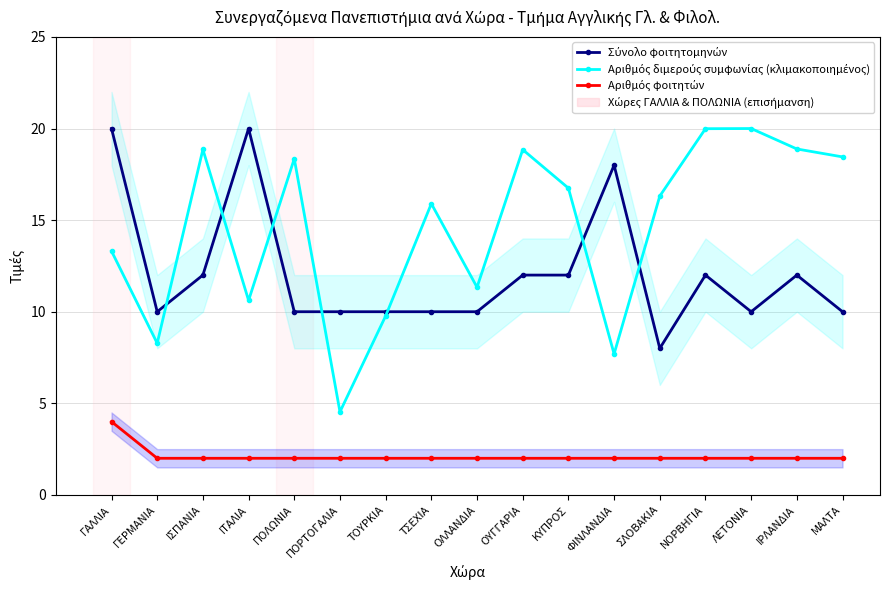

Reading left to right, list all the values displayed in this chart.

Σύνολο φοιτητομηνών: 20.0	10.0	12.0	20.0	10.0	10.0	10.0	10.0	10.0	12.0	12.0	18.0	8.0	12.0	10.0	12.0	10.0
Αριθμός διμερούς συμφωνίας (κλιμακοποιημένος): 13.3	8.3	18.9	10.6	18.4	4.5	9.8	15.9	11.3	18.8	16.7	7.7	16.3	20.0	20.0	18.9	18.5
Αριθμός φοιτητών: 4.0	2.0	2.0	2.0	2.0	2.0	2.0	2.0	2.0	2.0	2.0	2.0	2.0	2.0	2.0	2.0	2.0